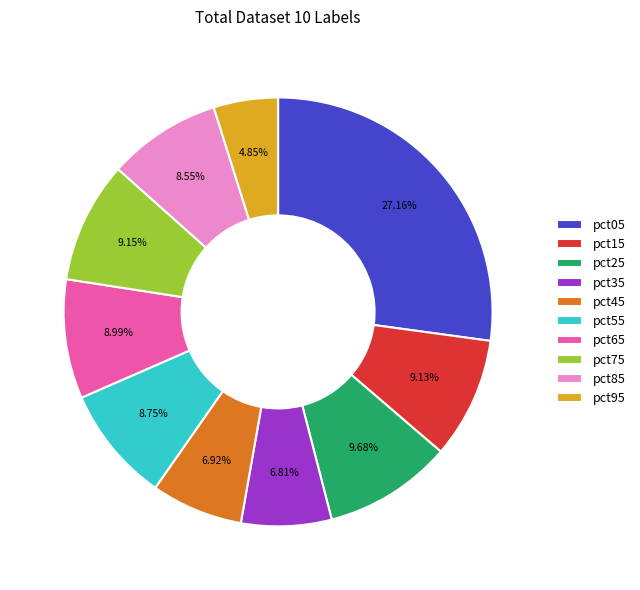

To the nearest percent, what is the combined percentage of pct75 and pct95?

14%